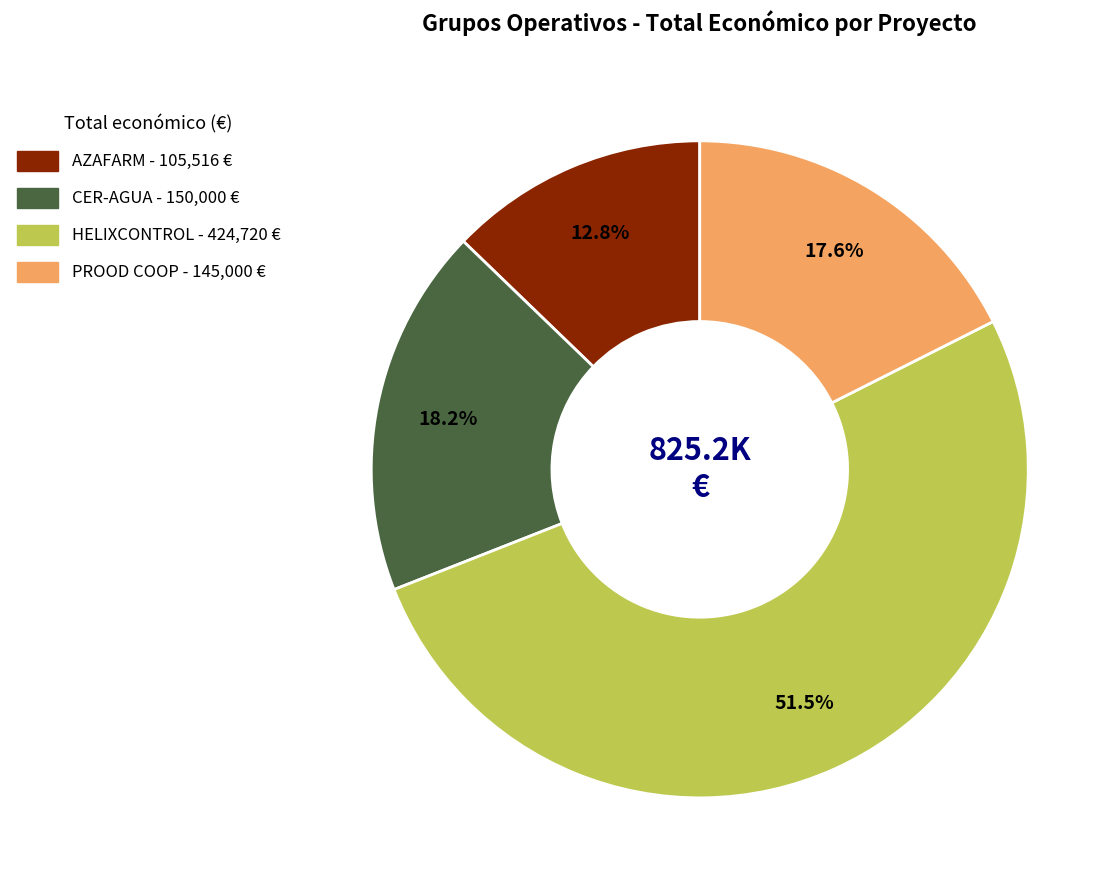

To the nearest percent, what is the difference between the largest and smallest slice percentages?

39%